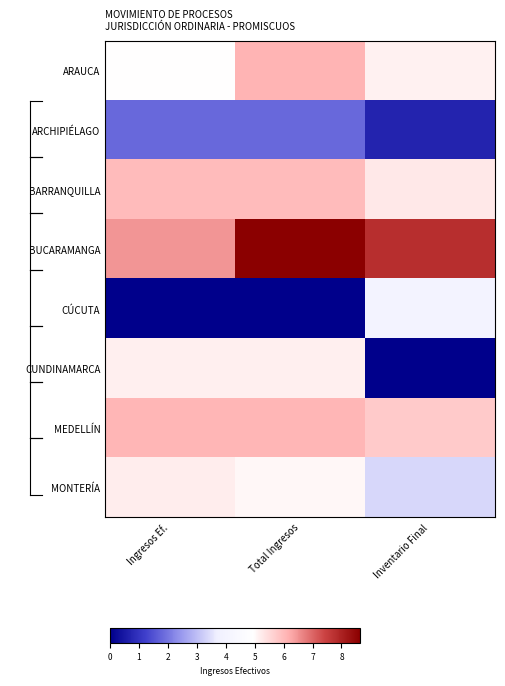

Rank the series at Ingresos Ef. from lowest to highest value.

CÚCUTA, ARCHIPIÉLAGO, ARAUCA, CUNDINAMARCA, MONTERÍA, BARRANQUILLA, MEDELLÍN, BUCARAMANGA